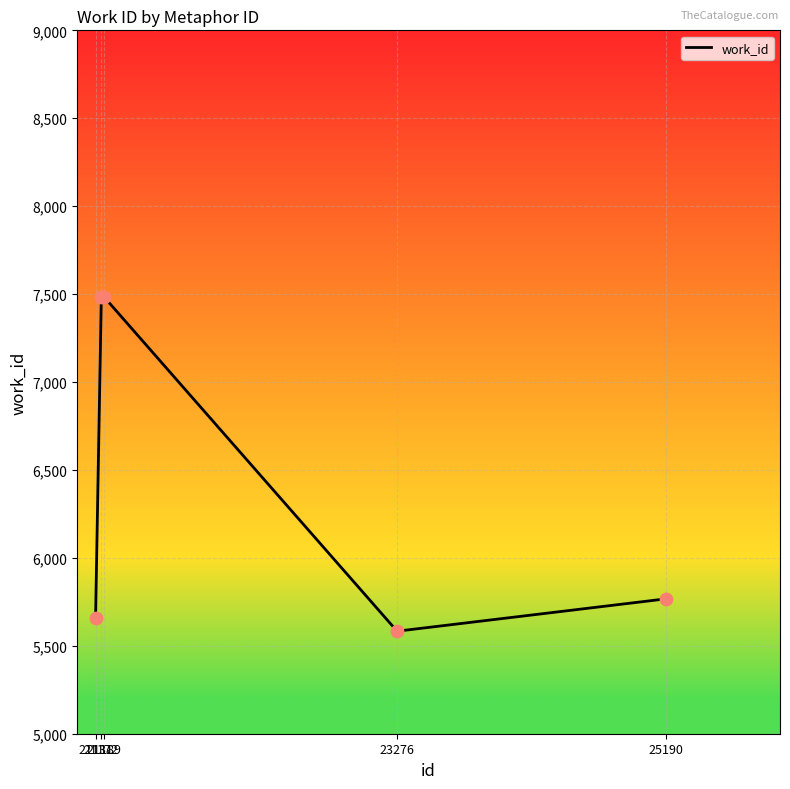

Between 21172 and 23276, which is larger?

21172